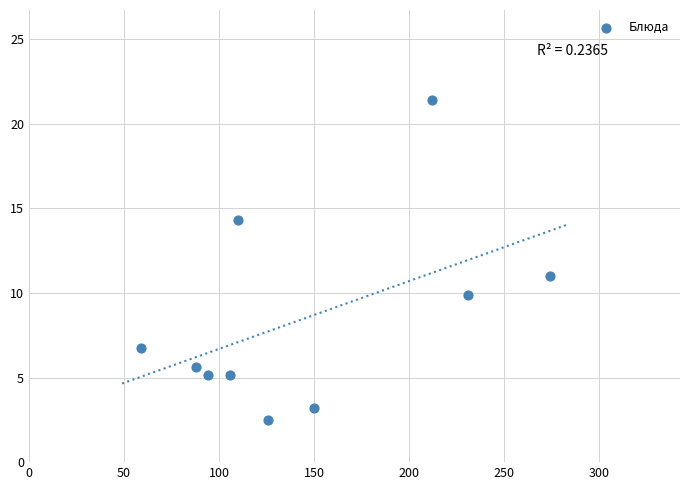

What is the range of X values (max minus min)?

215.0